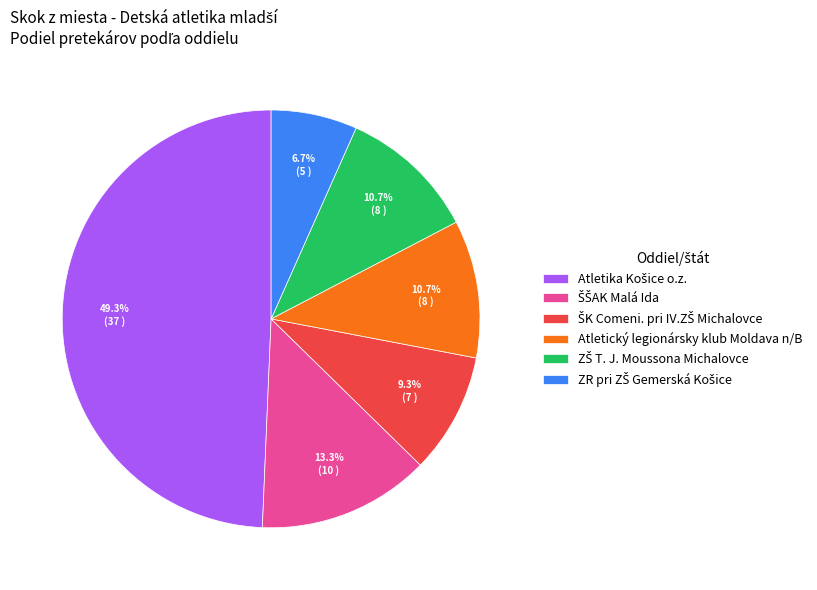

Does any single category account for the majority?

No